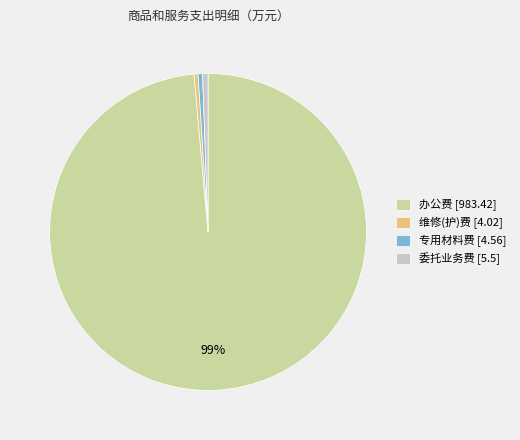

Count the number of slices in the pie.

4